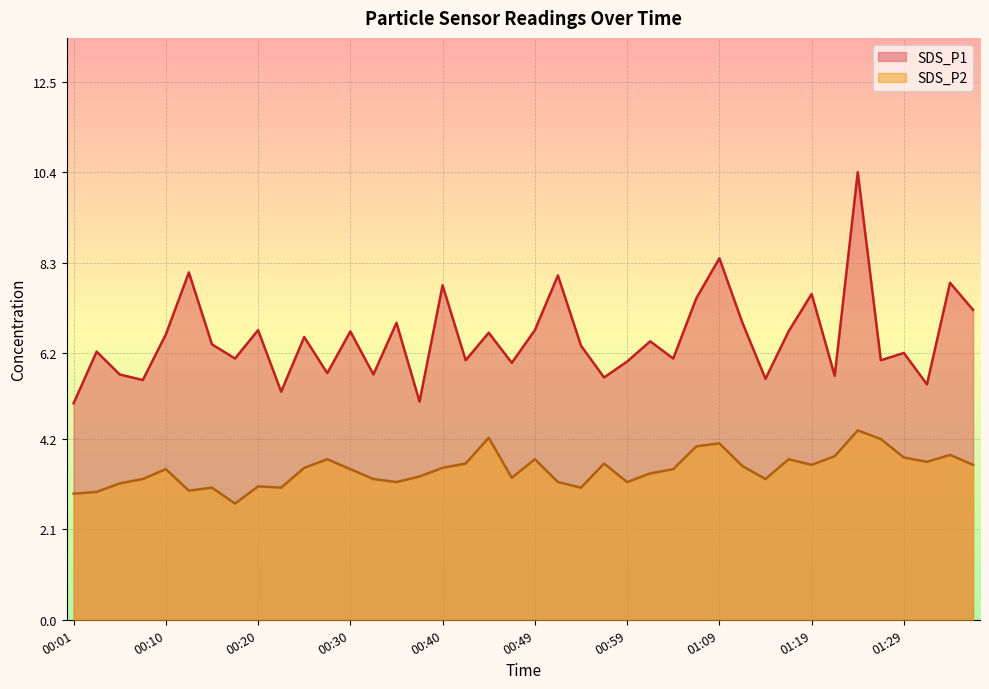

How many data points does each series have?

40